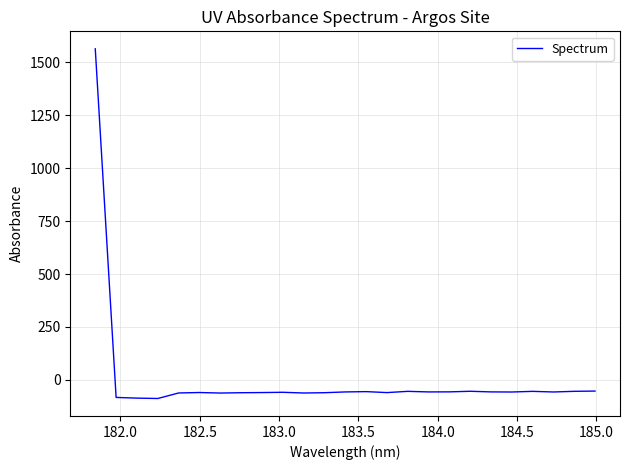

What is the greatest value displayed?

1564.6